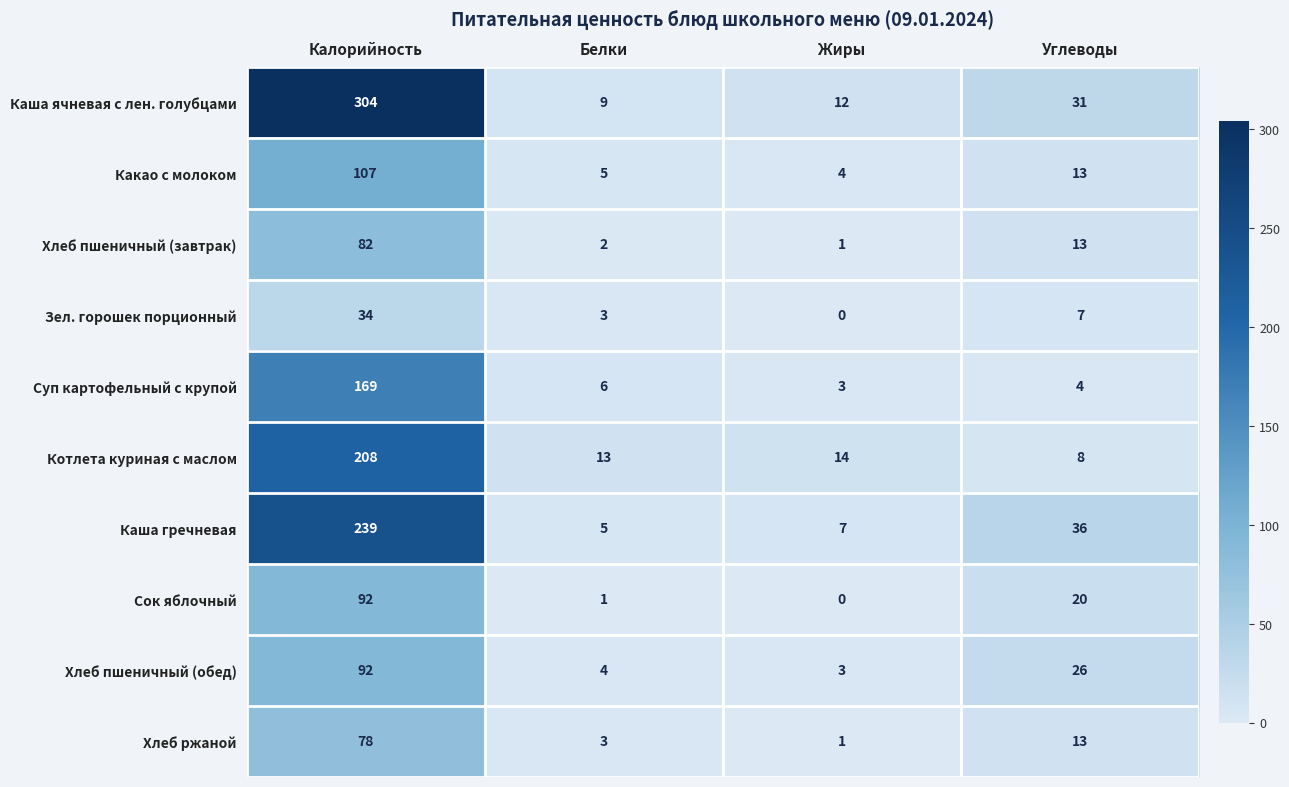

Which label corresponds to the smallest value in the chart?

Жиры